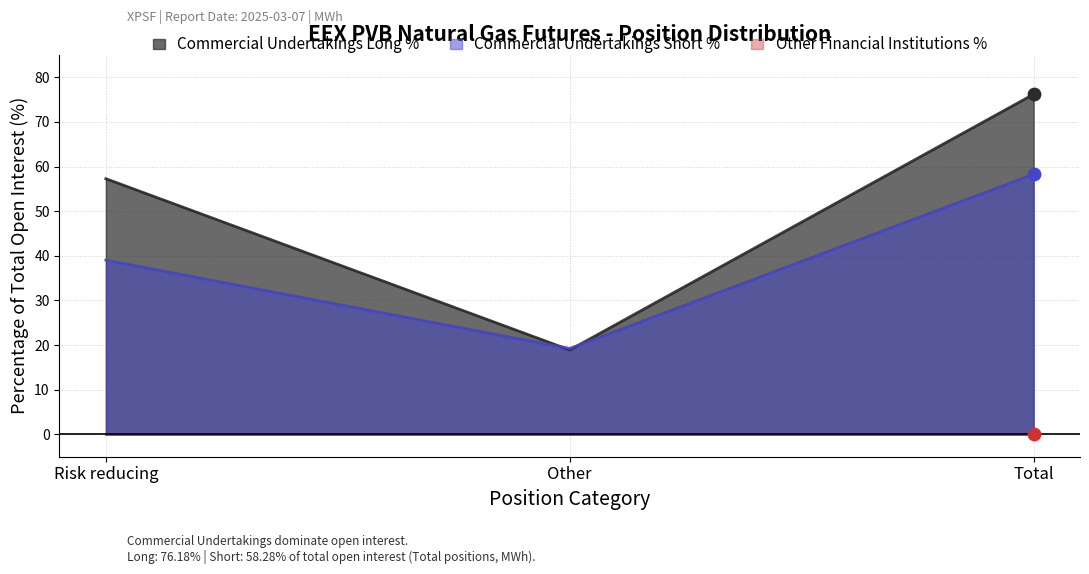

What is the minimum value for Commercial Undertakings Long %?

18.9